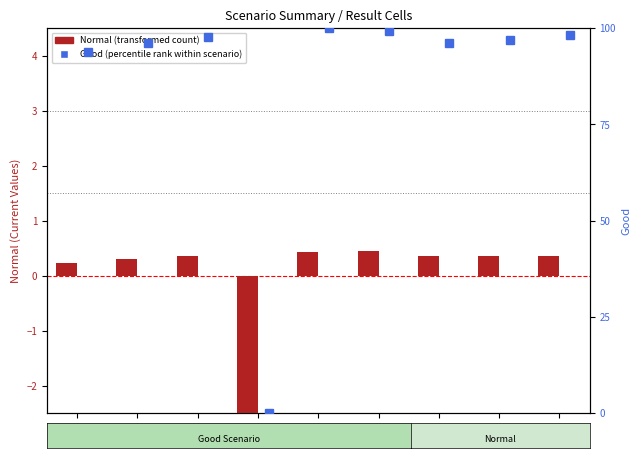

At which label does Normal (transformed count) reach its minimum?

$I$43